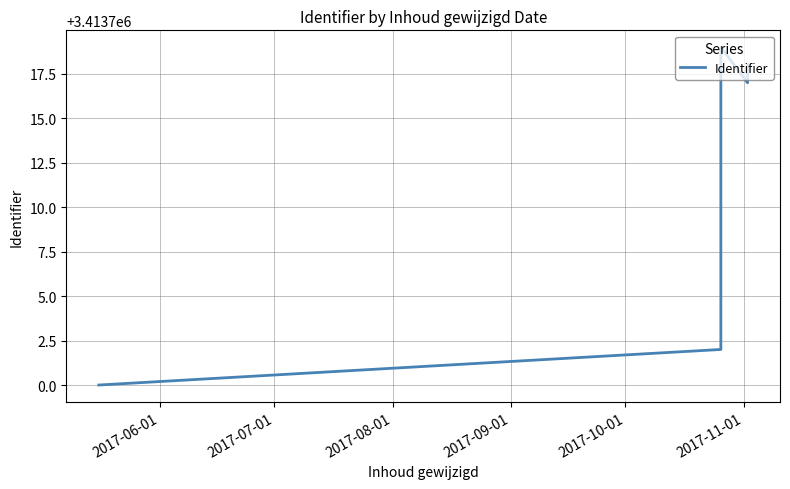

How many data points are less than 3413711?

5